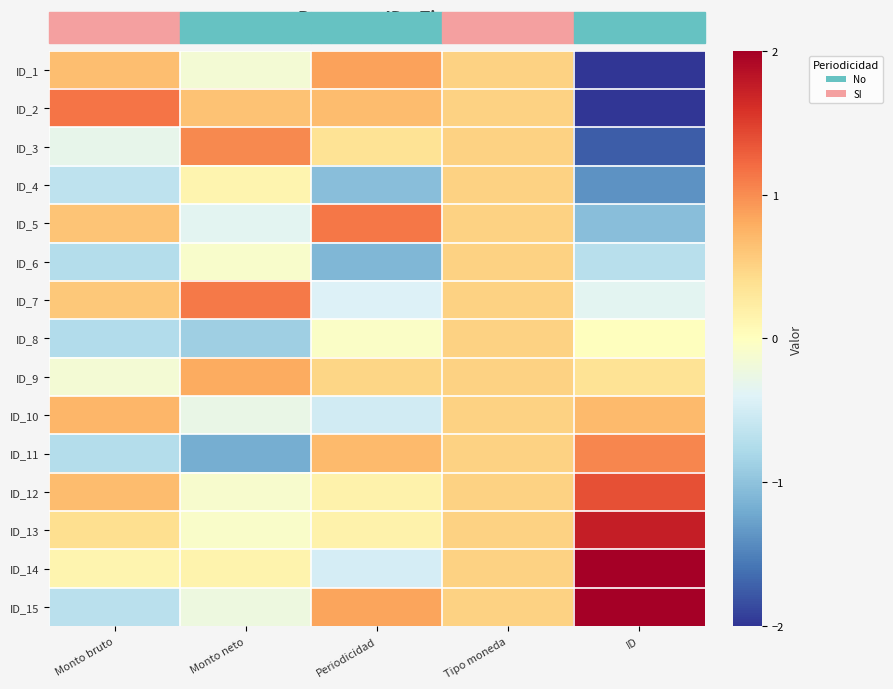

Between Monto neto and Tipo moneda, which series saw the biggest shift?

ID_11